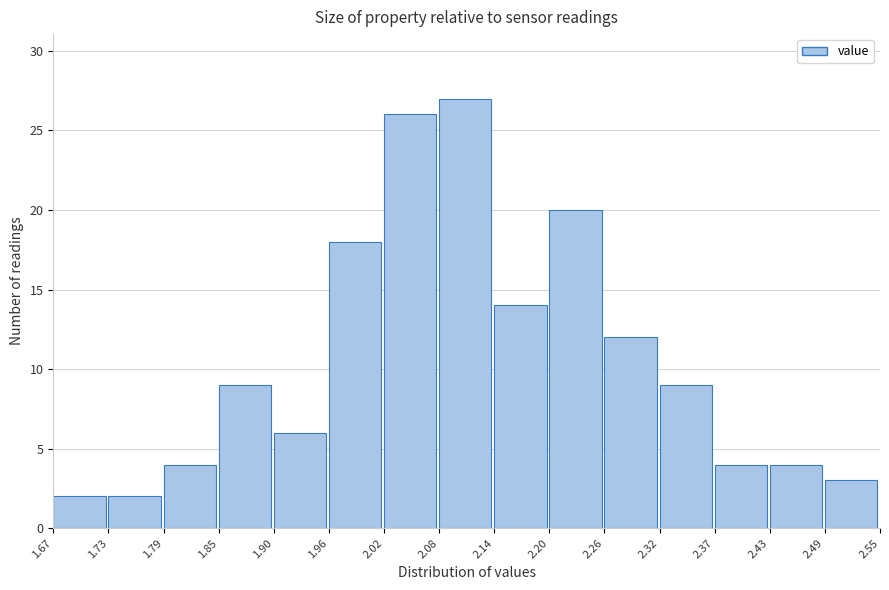

Over which range of the x-axis is the bar tallest?

2.08 to 2.14